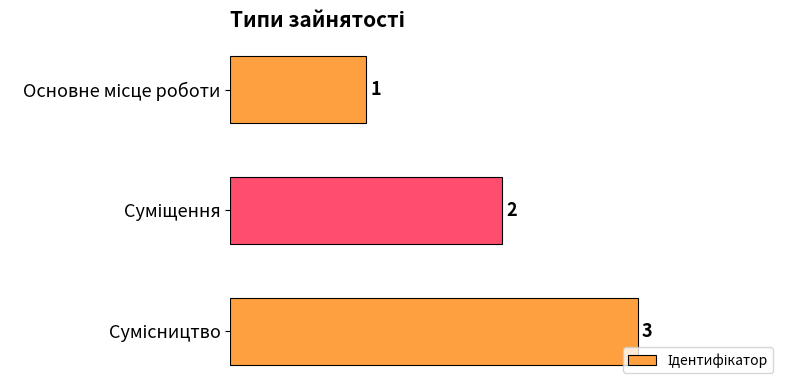

How many bars are there in total?

3